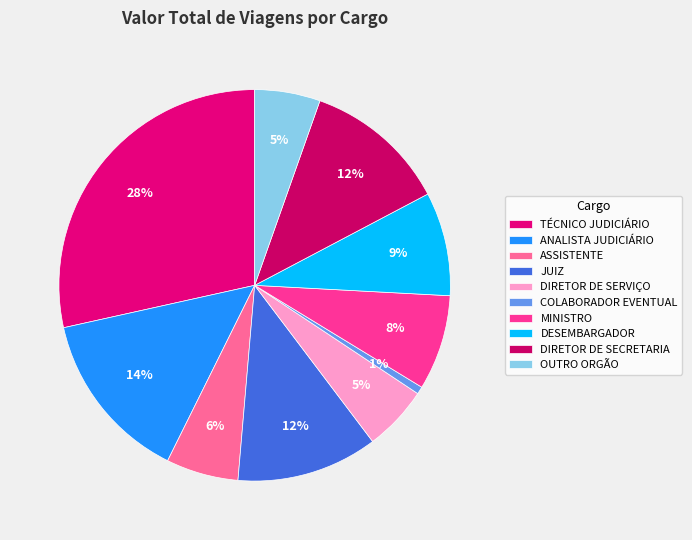

Which category has the biggest portion of the pie?

TÉCNICO JUDICIÁRIO